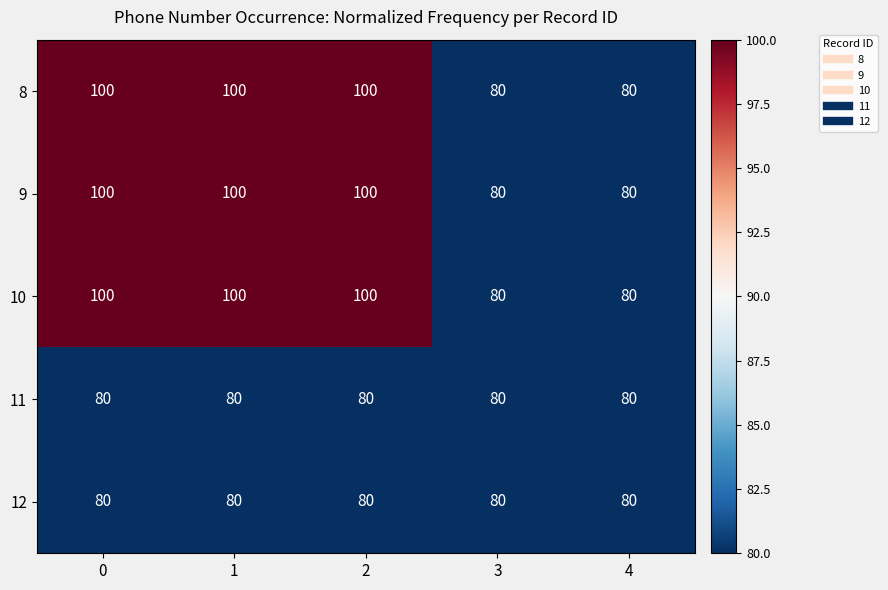

The value of 10 at 0 is 134. True or false?

False